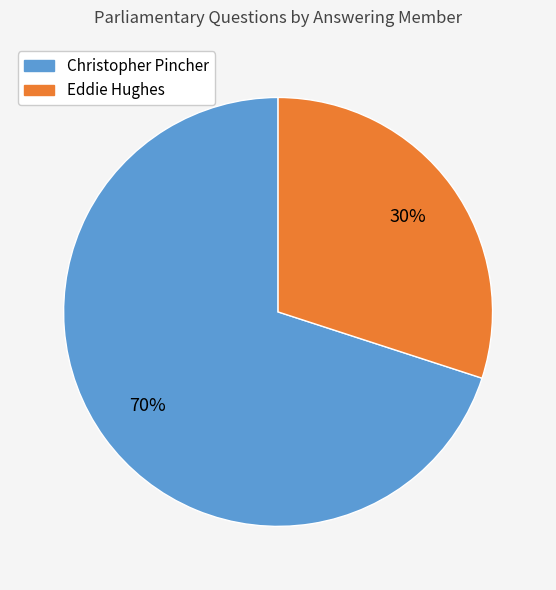

Is there any slice that represents more than half of the pie?

Yes